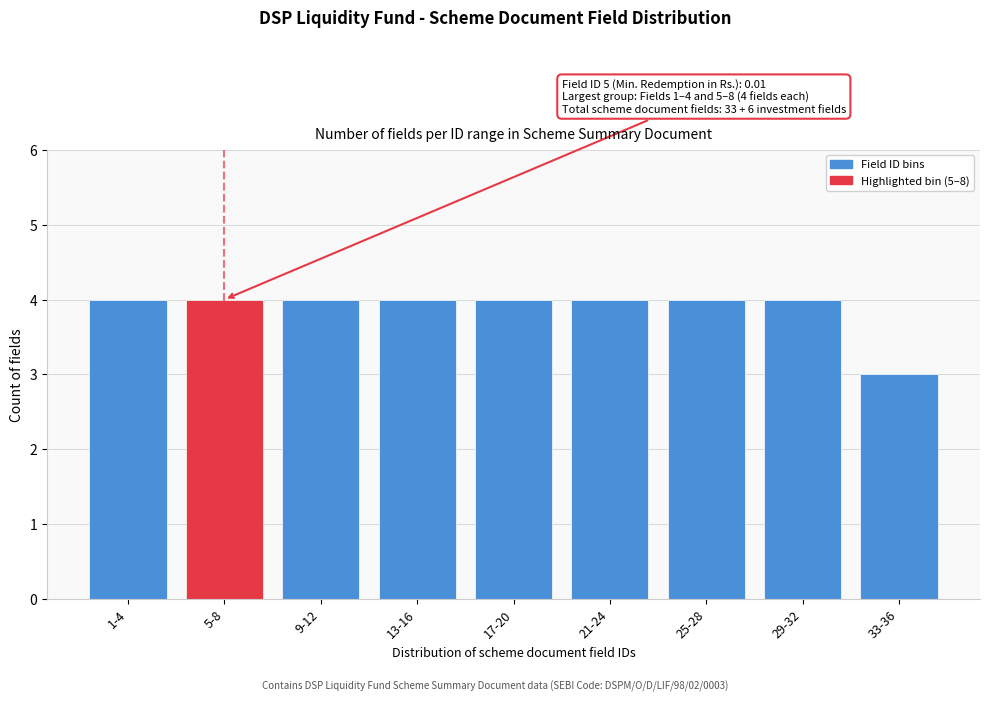

Reading right to left, list all the values displayed in this chart.

3	4	4	4	4	4	4	4	4